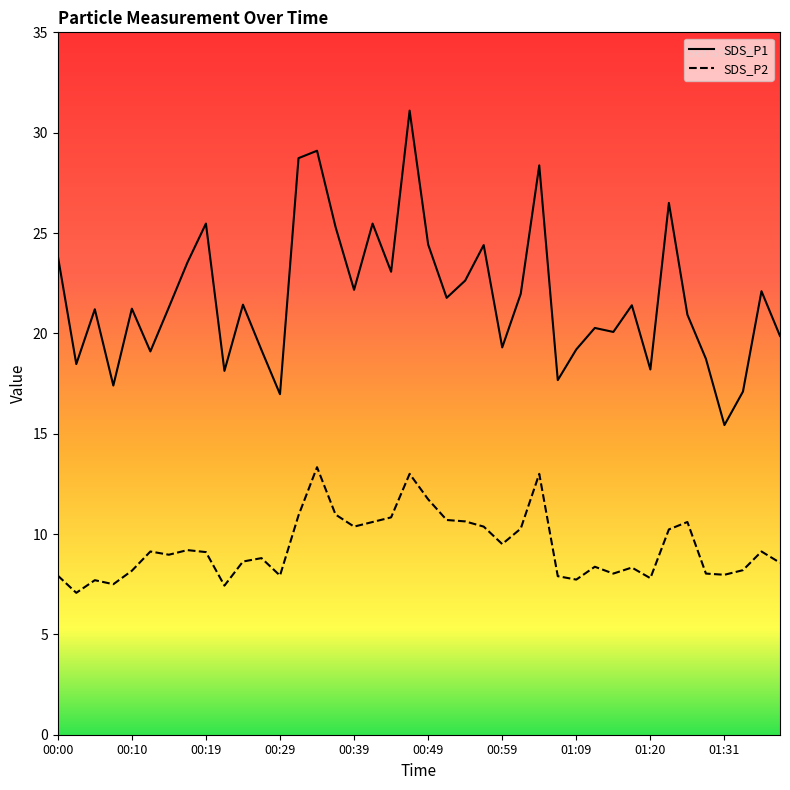

Count the number of categories in the chart.

40